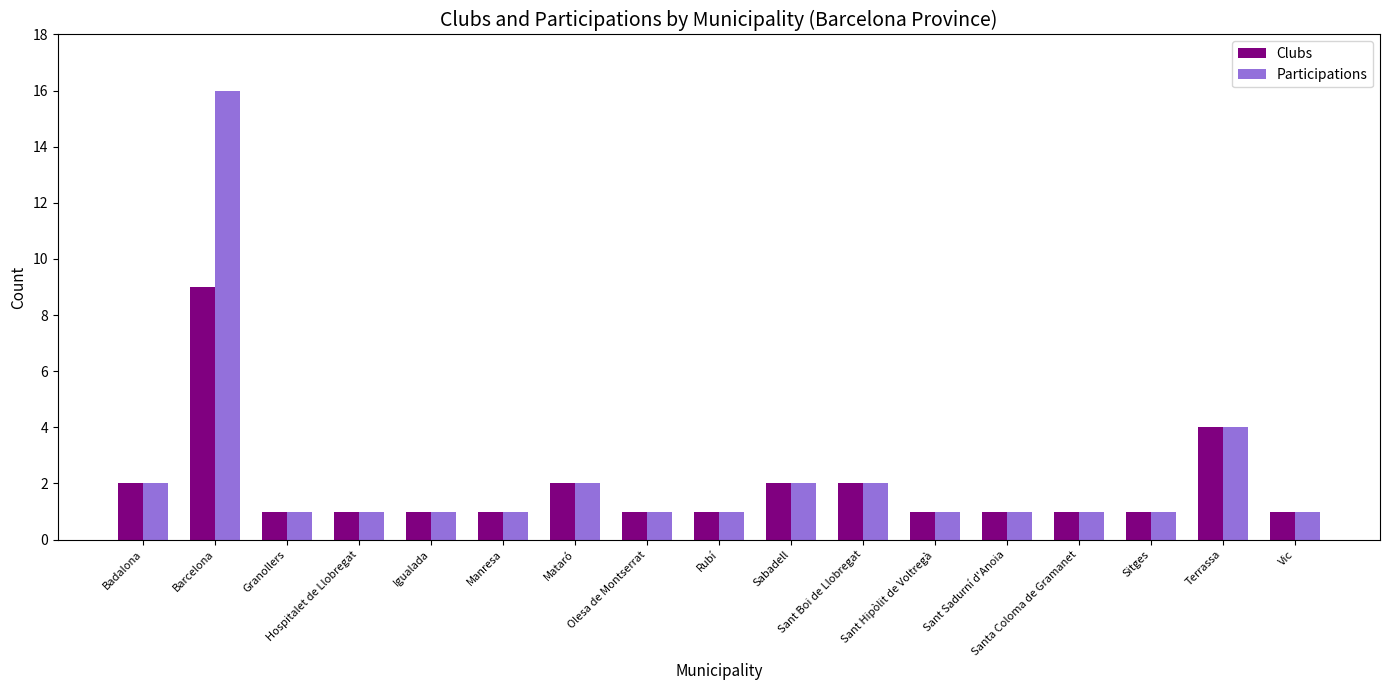

At how many categories does at least one series exceed 9?

1